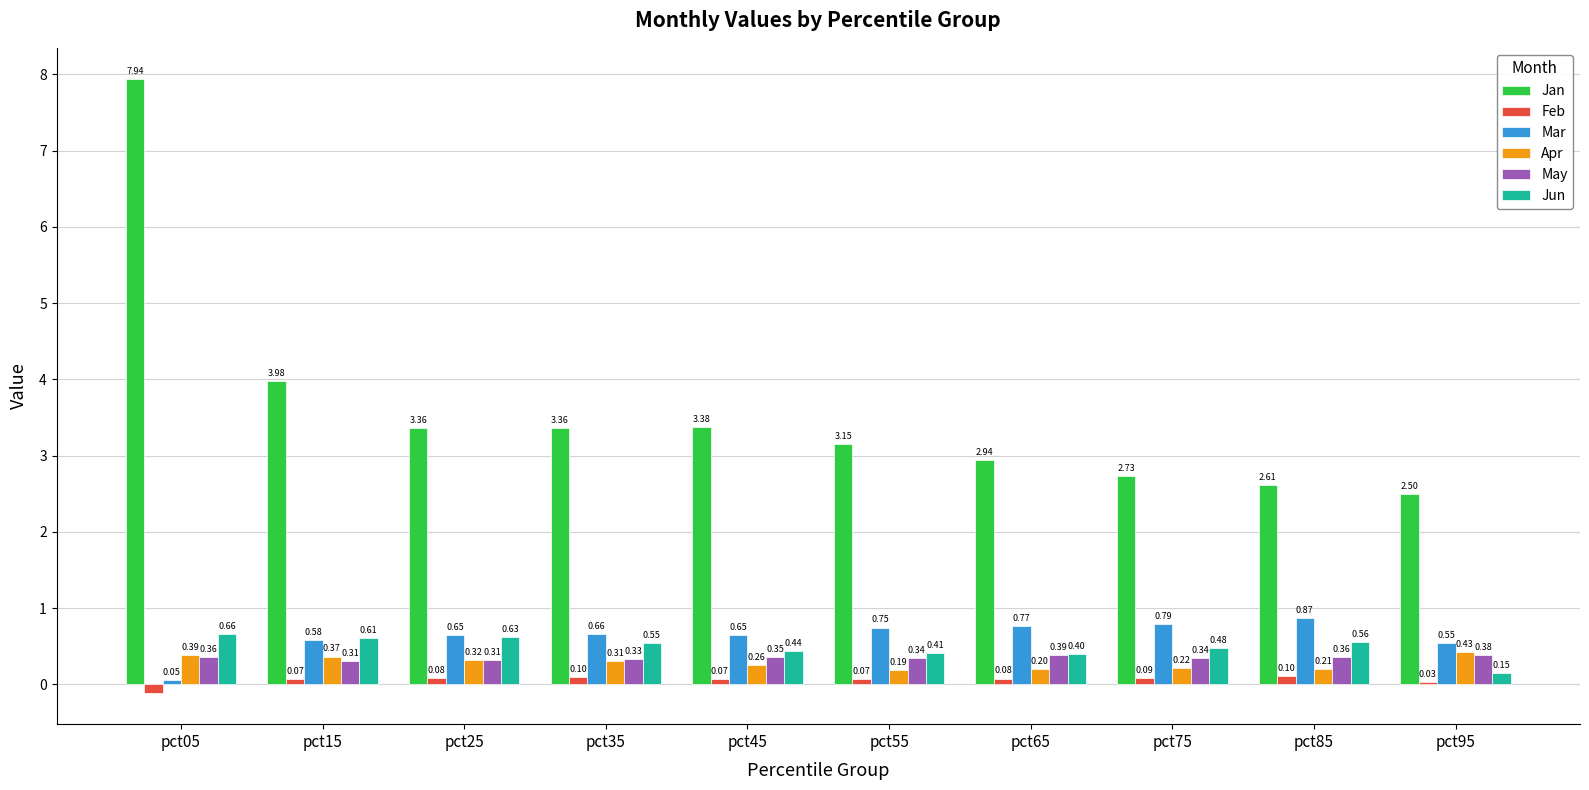

Where does the Feb series first go above 0?

pct15